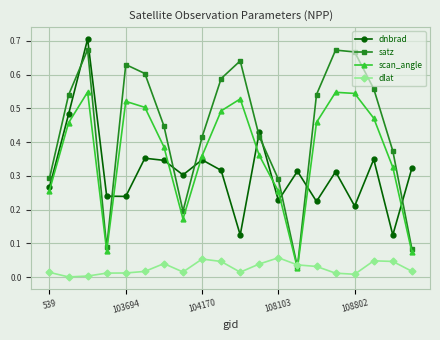

How many interior local peaks does the scan_angle series have?

4